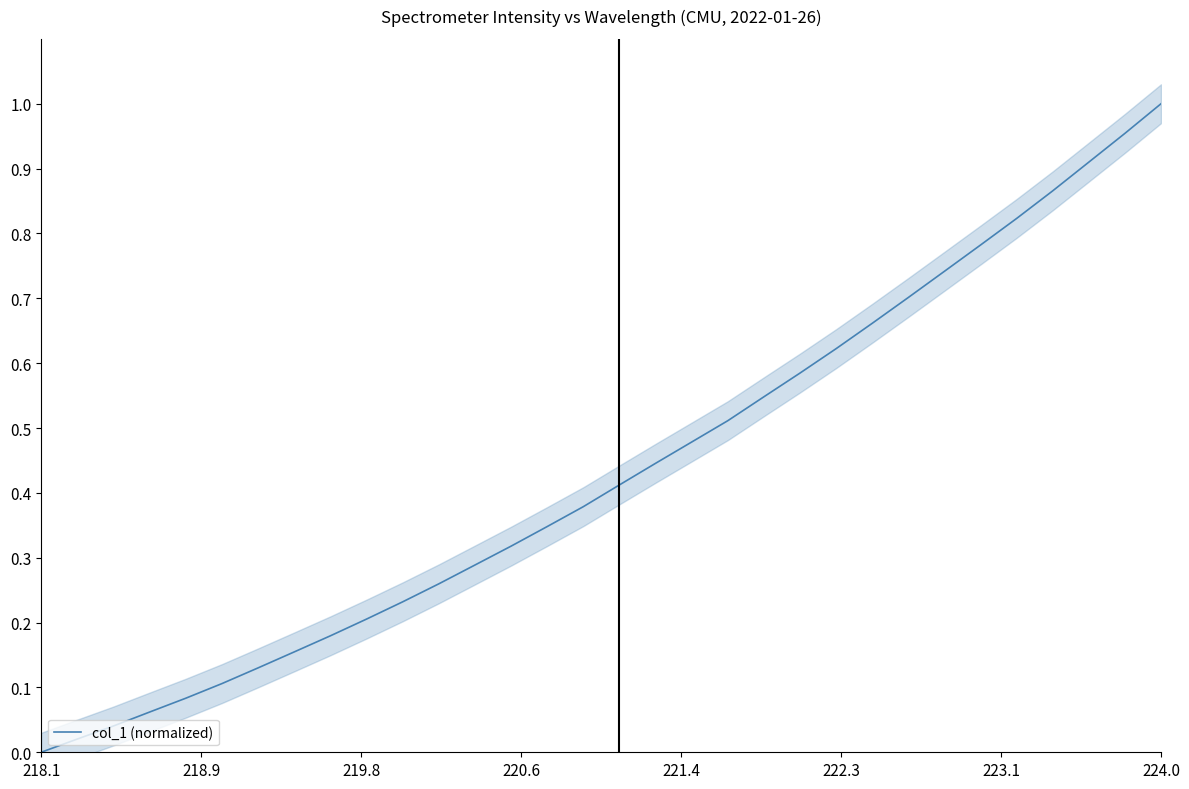

How many lines are shown in the chart?

1